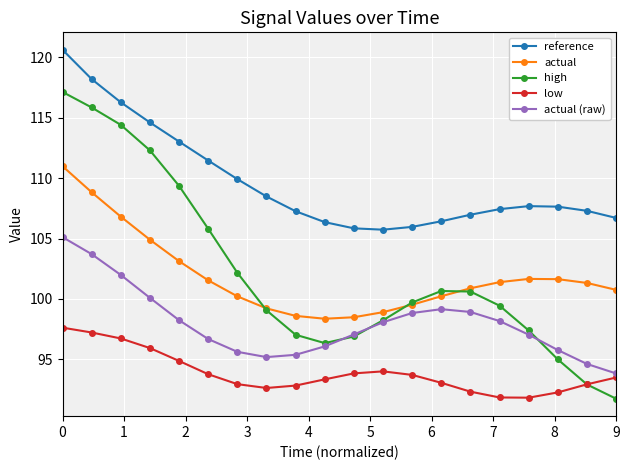

True or false: reference and actual (raw) cross at least once.

False